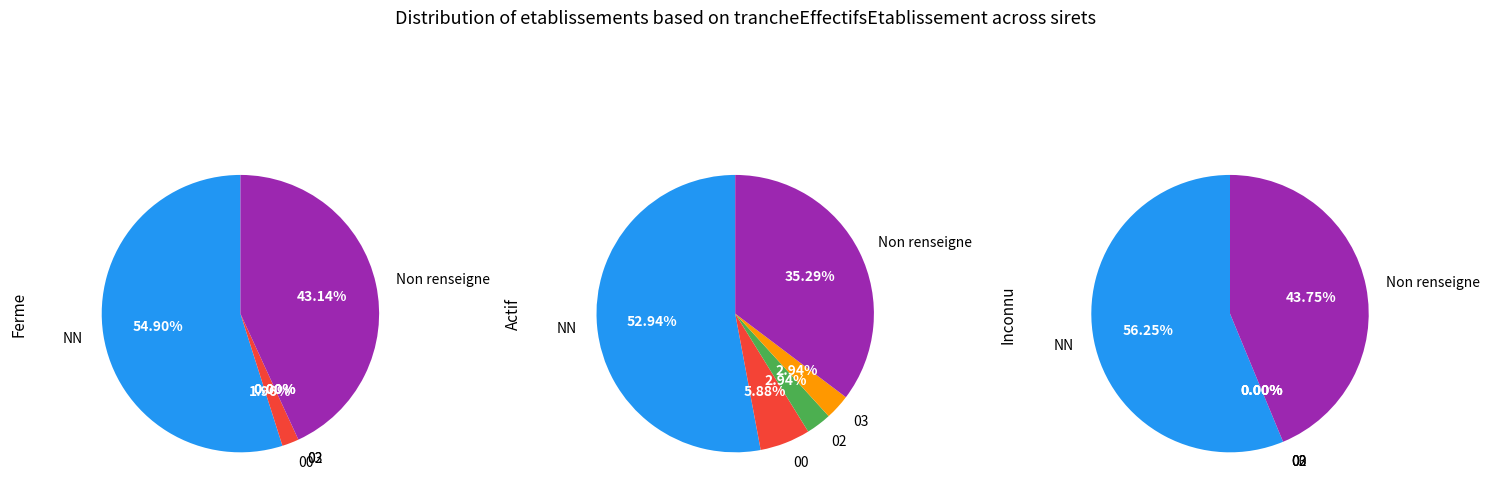

Is the sum of 02 and 03 greater than half?

No